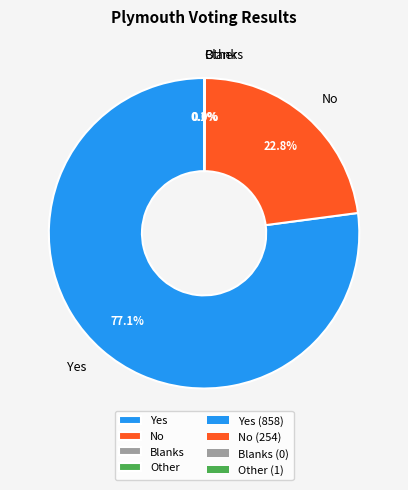

What is the majority slice?

Yes